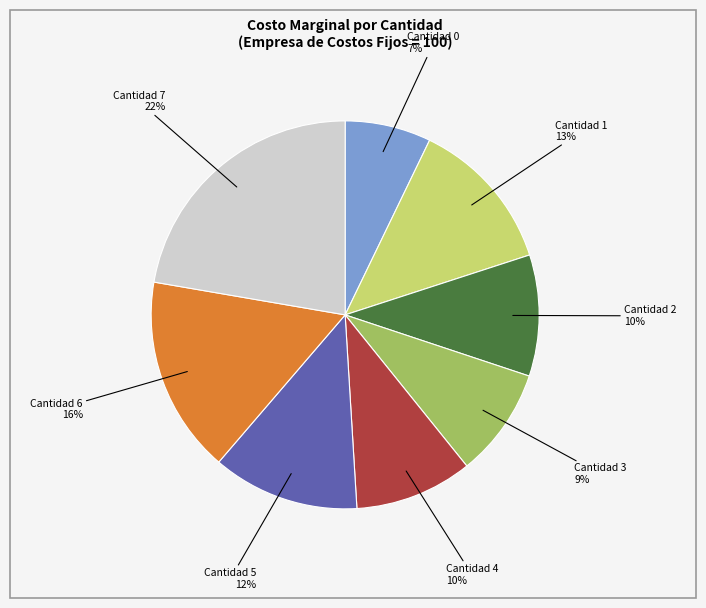

To the nearest percent, what is the average slice percentage?

12%